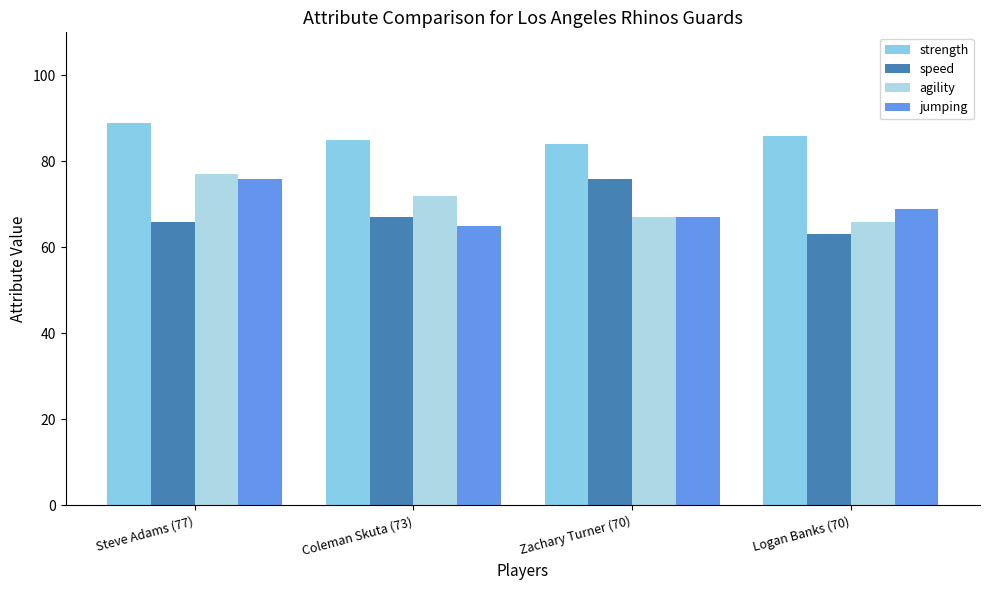

Read the strength value at Logan Banks (70).

86